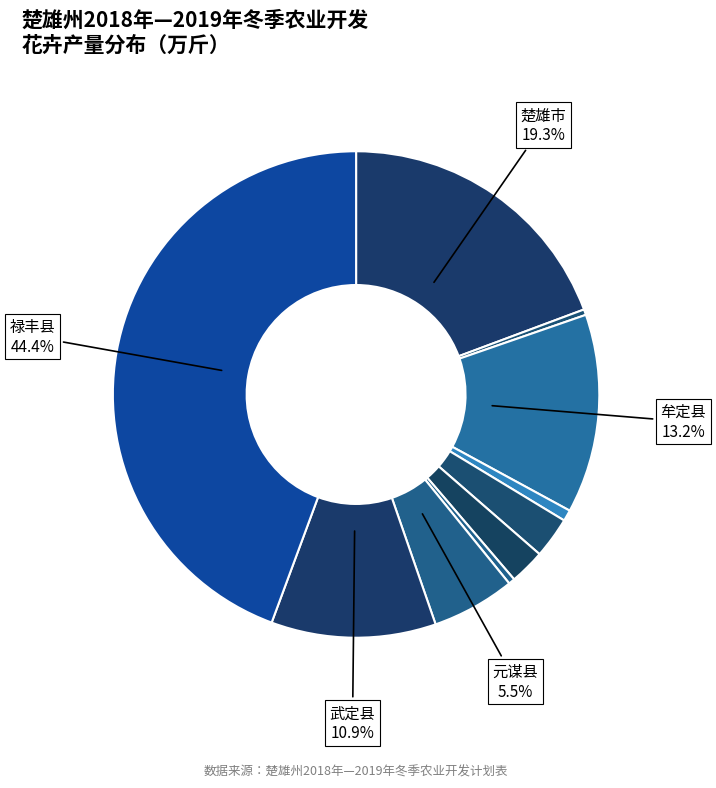

How many slices are in this pie chart?

10